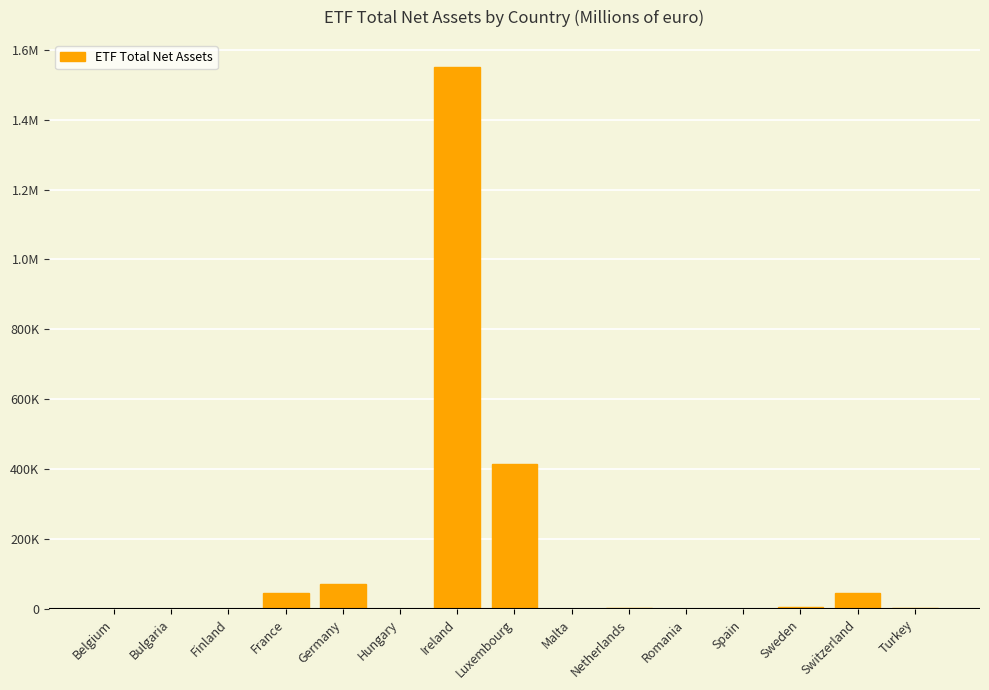

At which label is the value closest to 775202?

Luxembourg